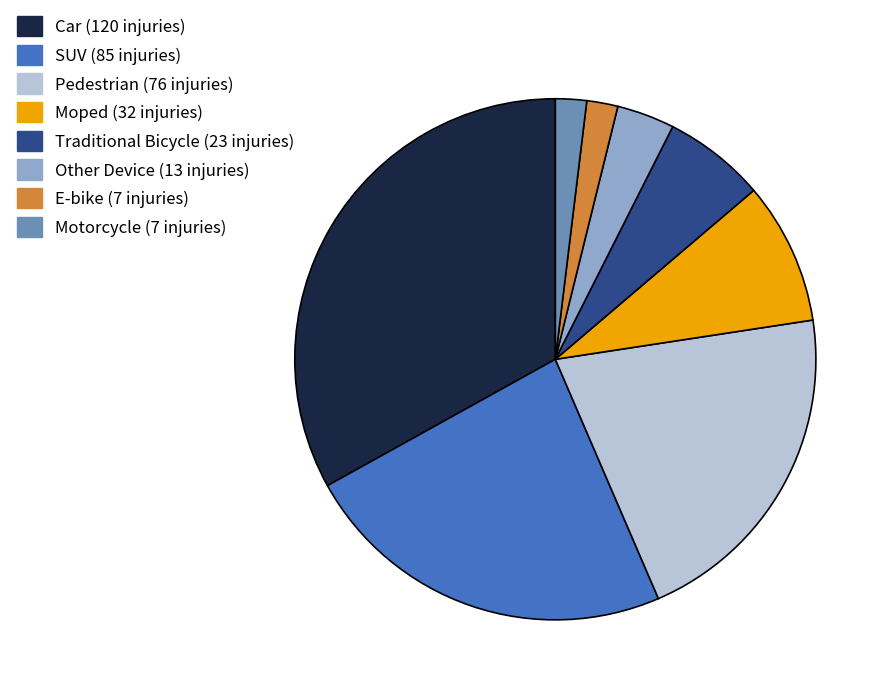

How many slices are in this pie chart?

8